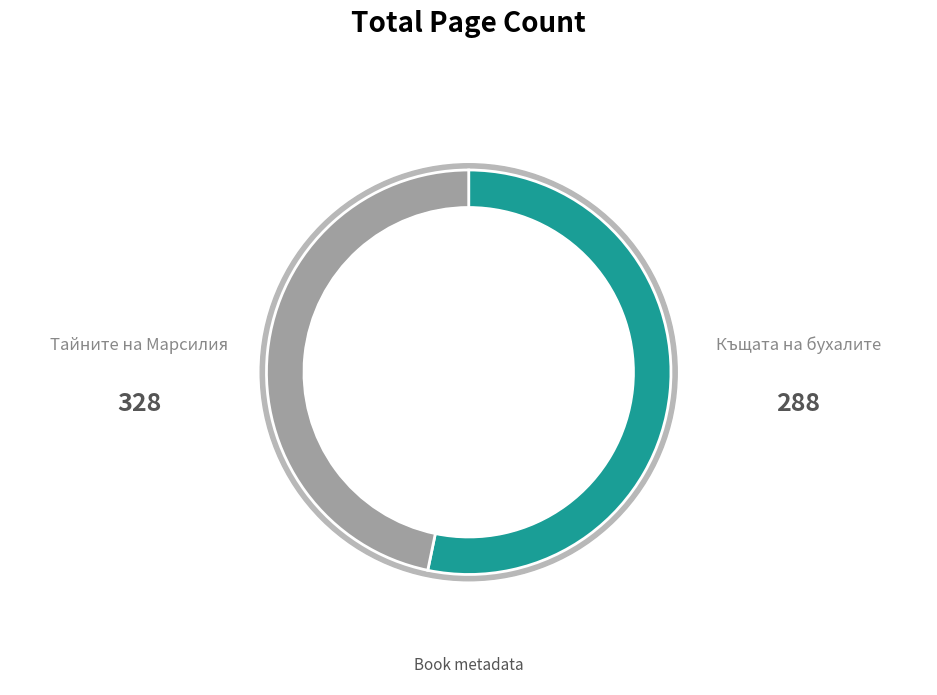

The 10278 slice represents 54% of the pie. True or false?

False